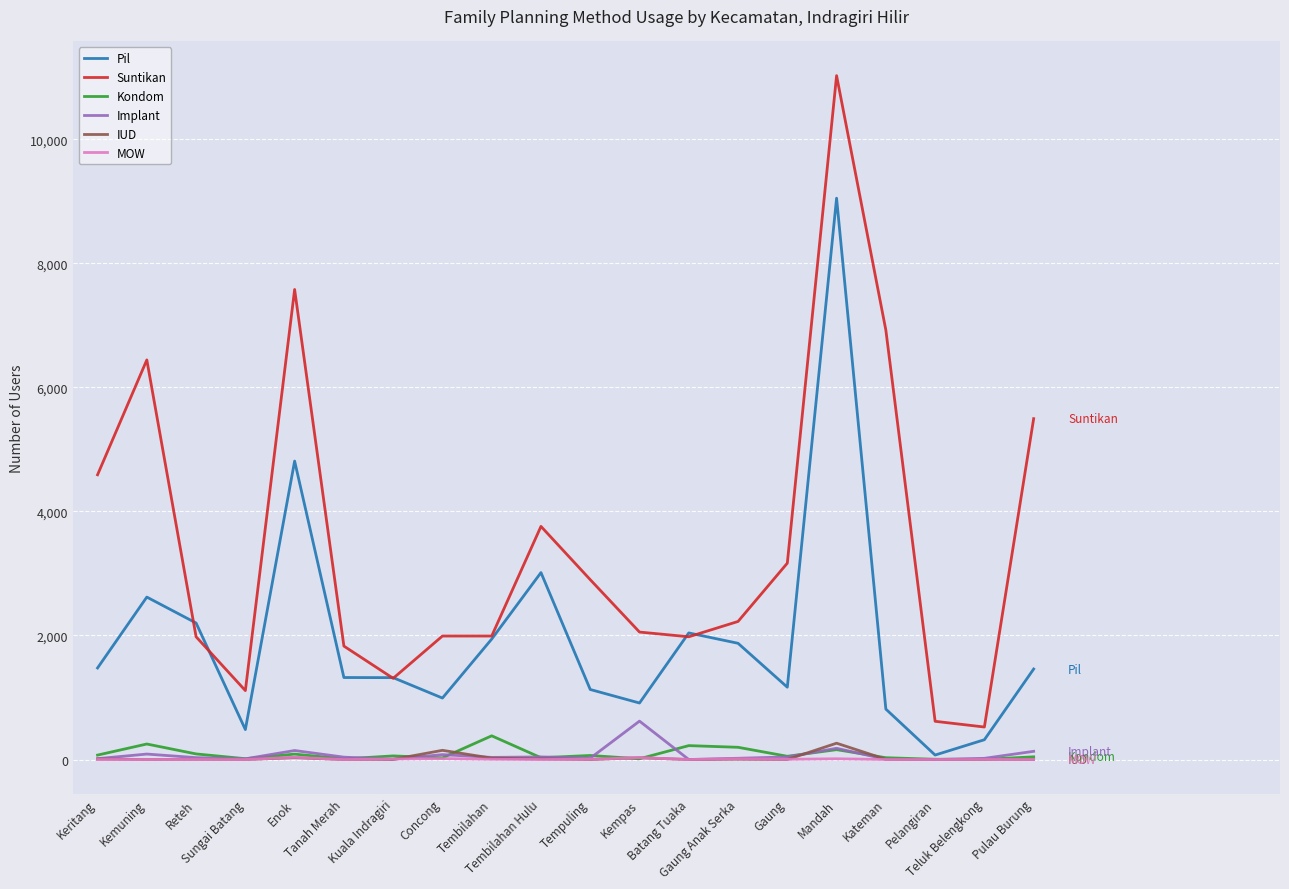

What is the difference between the MOW values at Mandah and Keritang?

12